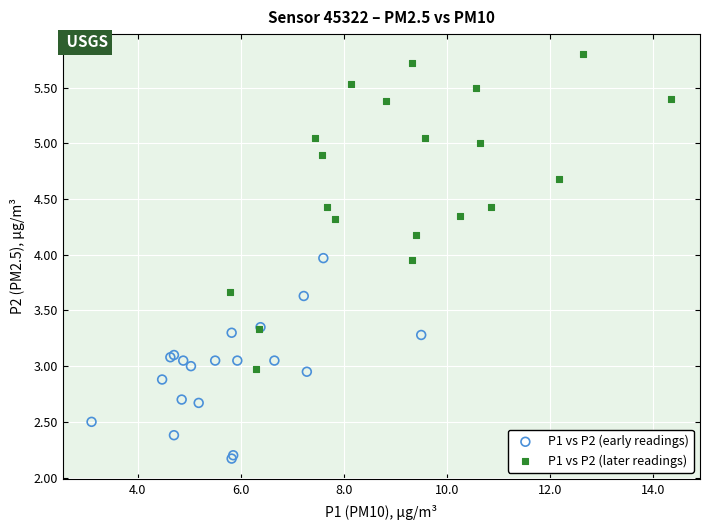

Which series has the widest spread of Y values?

P1 vs P2 (later readings)